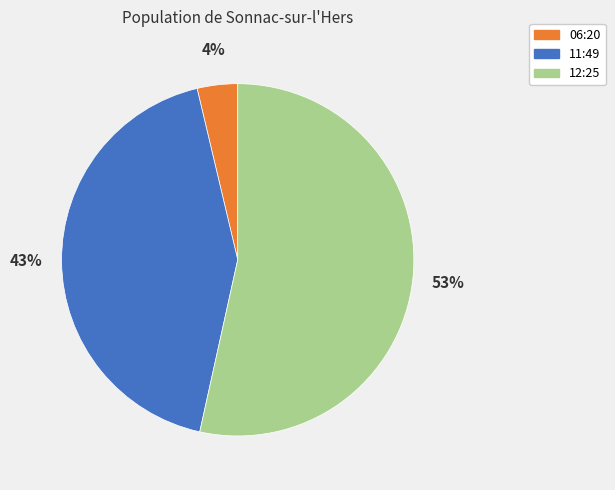

Is there any slice that represents more than half of the pie?

Yes